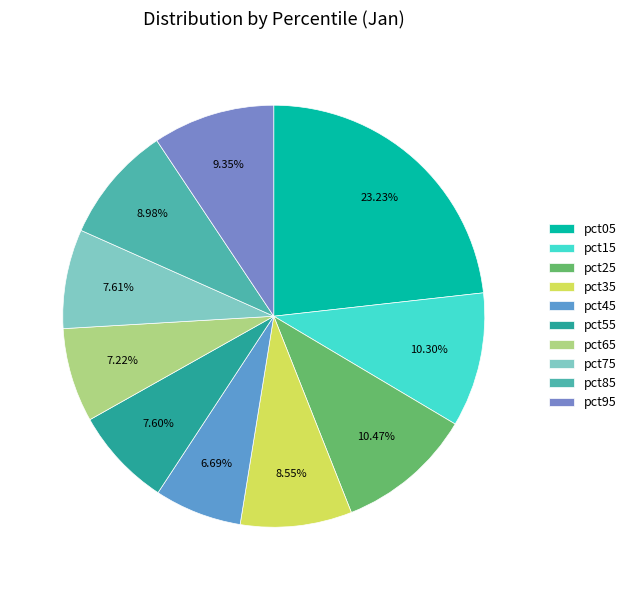

To the nearest percent, what percentage of the pie is pct05?

23%